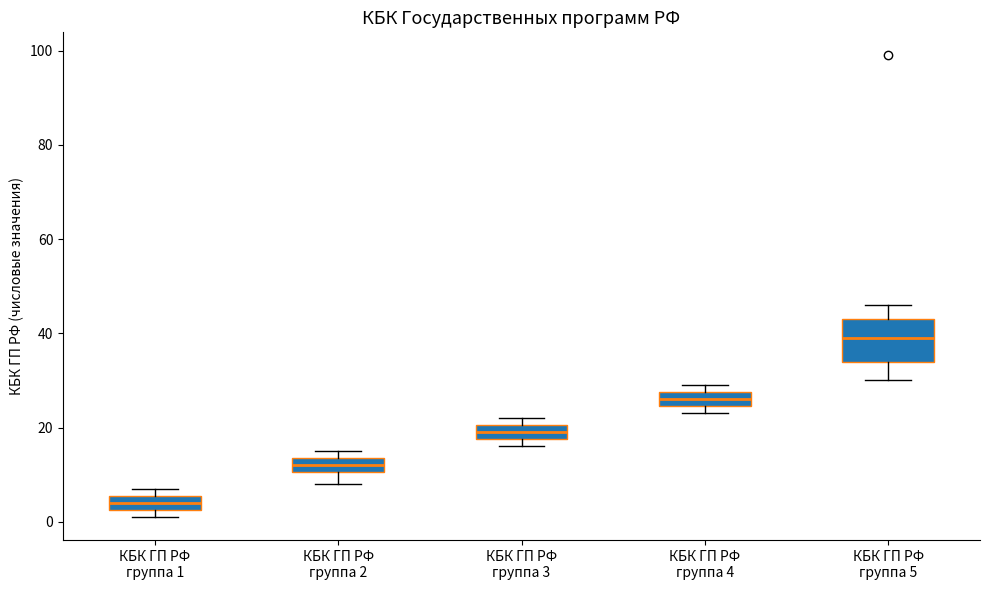

Reading left to right, transcribe this box plot: for each box, give where its median line is, the range the box spans, and where its two whiskers end, as read against the y-axis. The values are not printed on the chart, so give them approximately, as read against the axis.

КБК ГП РФ группа 1: median 4, box 2 to 6, whiskers 2 (just below the box's lower edge) to 8
КБК ГП РФ группа 2: median 12, box 10 to 14, whiskers 8 to 16
КБК ГП РФ группа 3: median 20 (inside the box), box 18 to 20, whiskers 16 to 22
КБК ГП РФ группа 4: median 26, box 24 to 28, whiskers 24 (just below the box's lower edge) to 30
КБК ГП РФ группа 5: median 40, box 34 to 44, whiskers 30 to 46